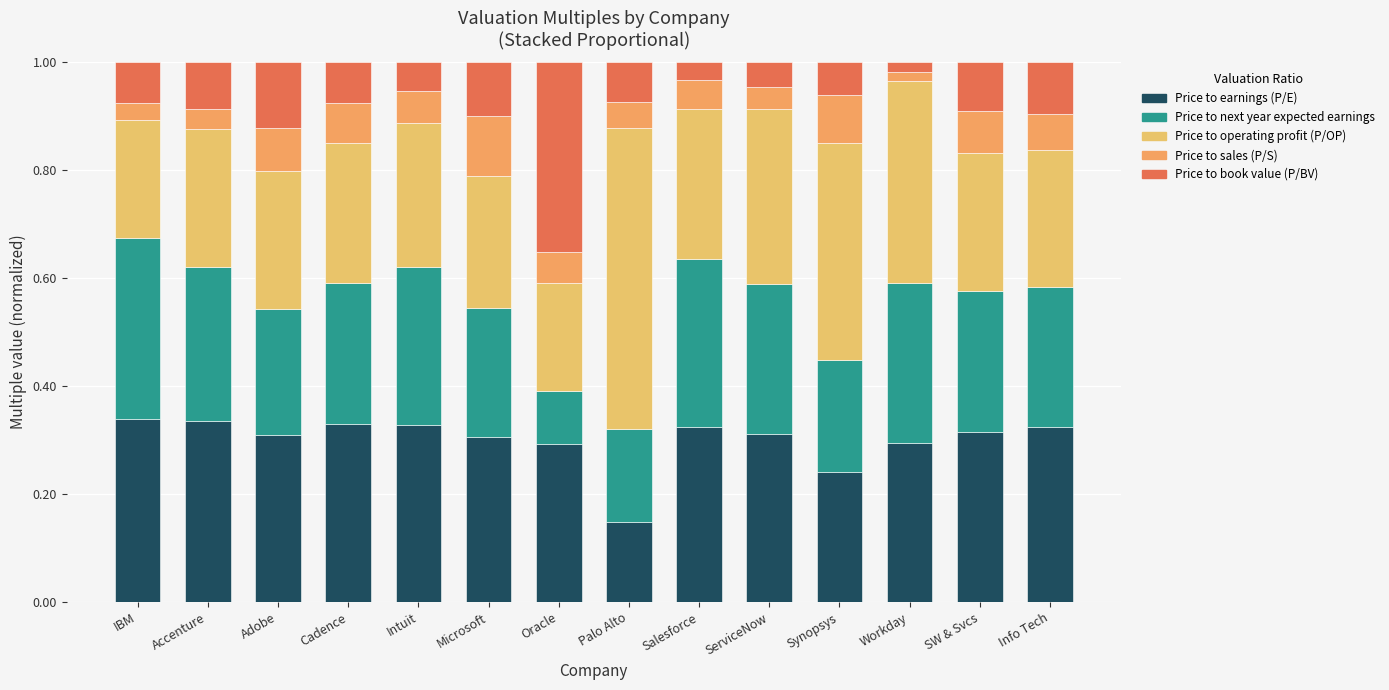

Which has a higher value, Microsoft or Palo Alto?

Microsoft